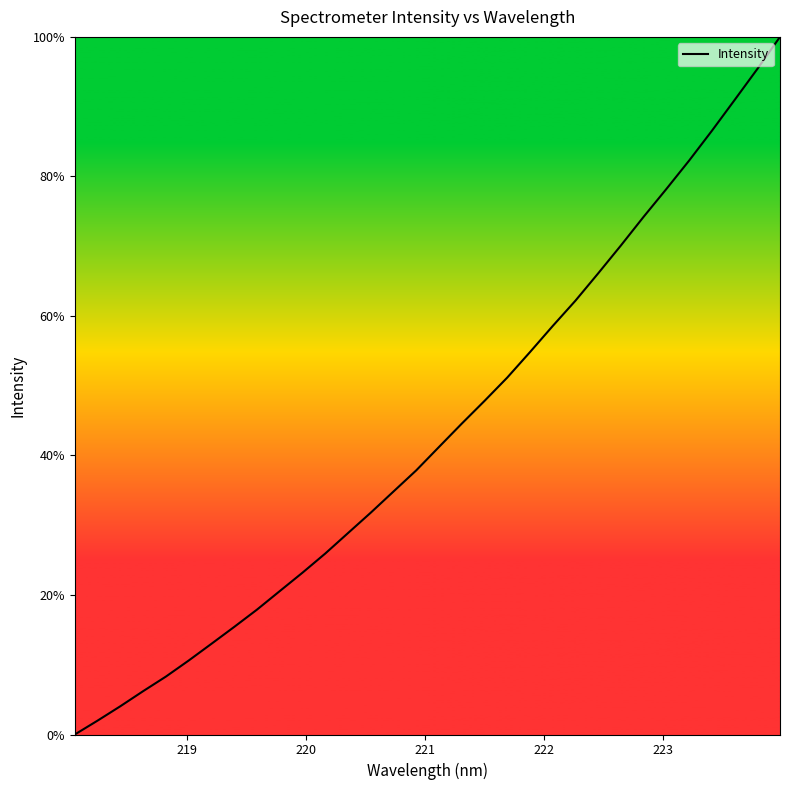

What is the maximum value shown in the chart?

100.0